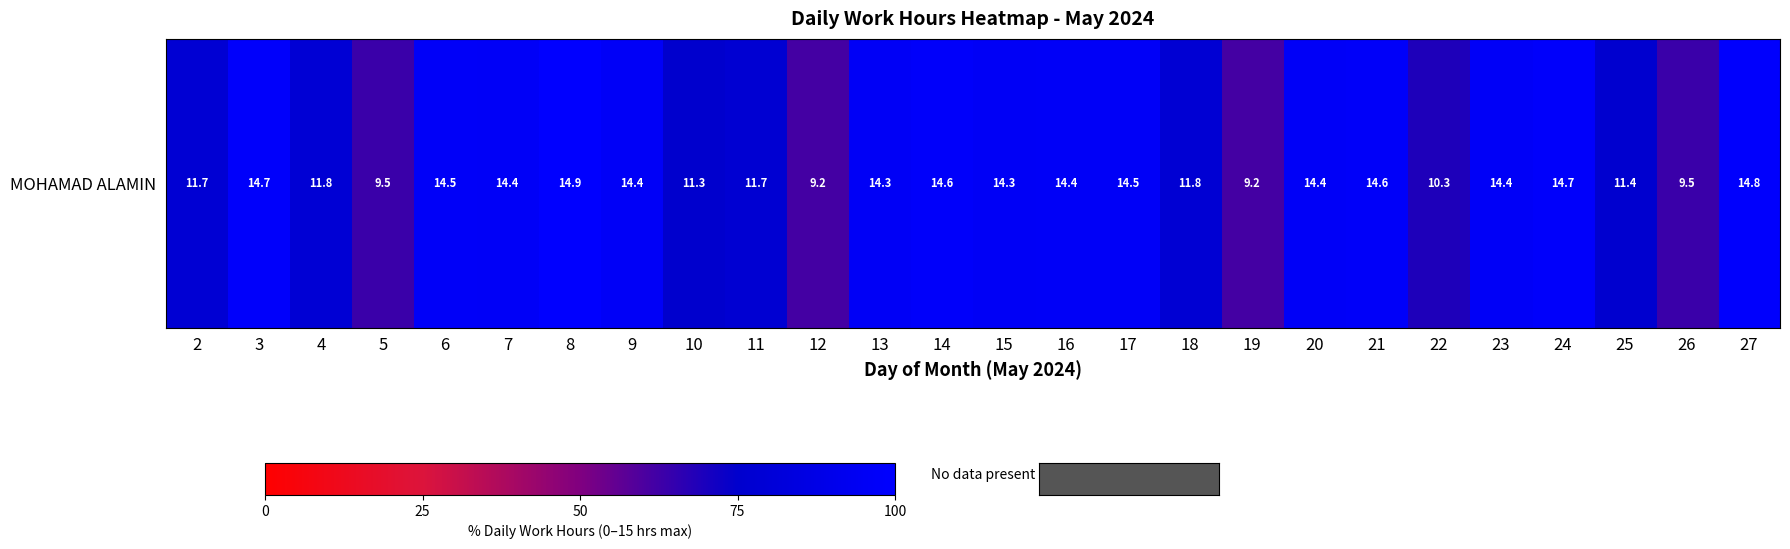

At which category does the chart reach its peak across all series?

8